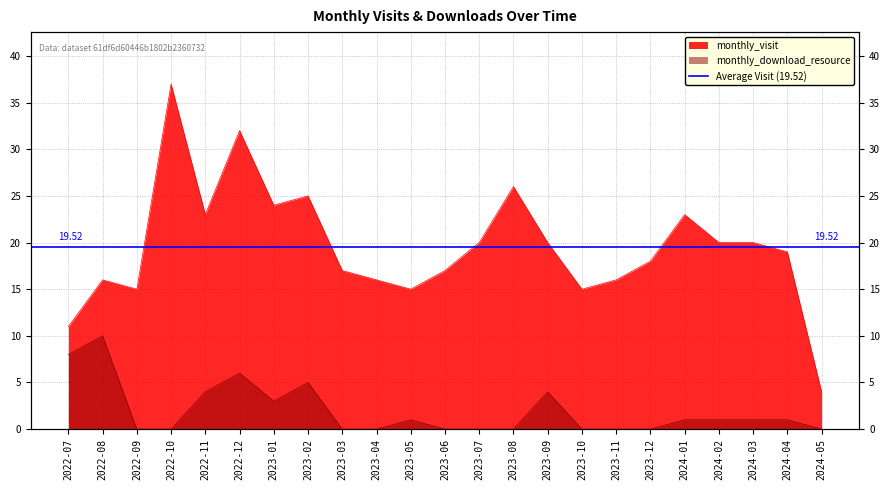

What is the label of the 1st point from the left?

2022-07